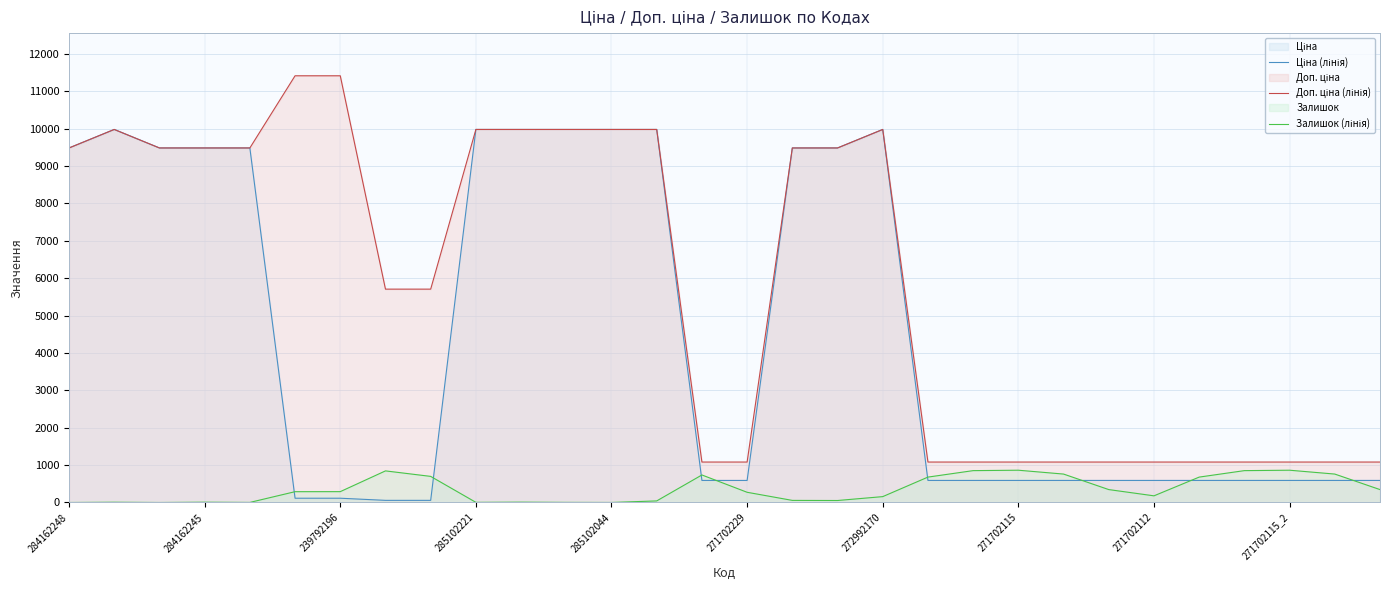

What is the maximum value shown in the chart?

11410.0